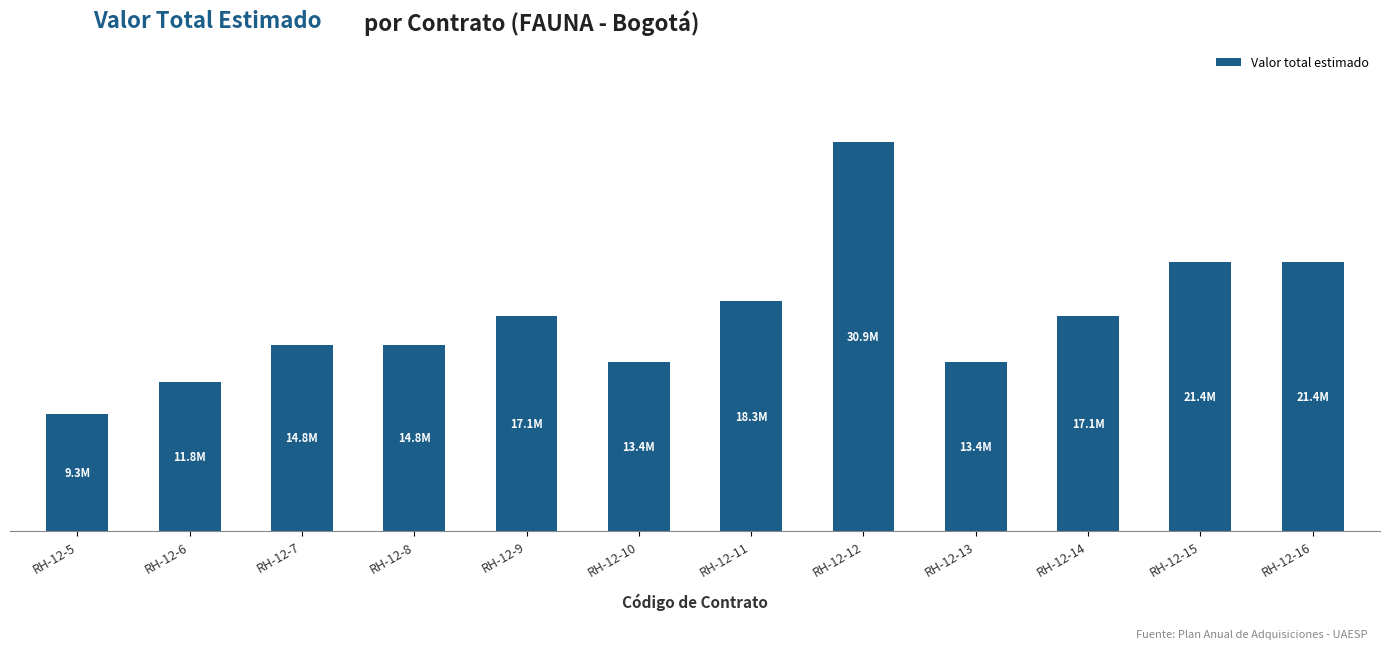

Are the bars horizontal?

No